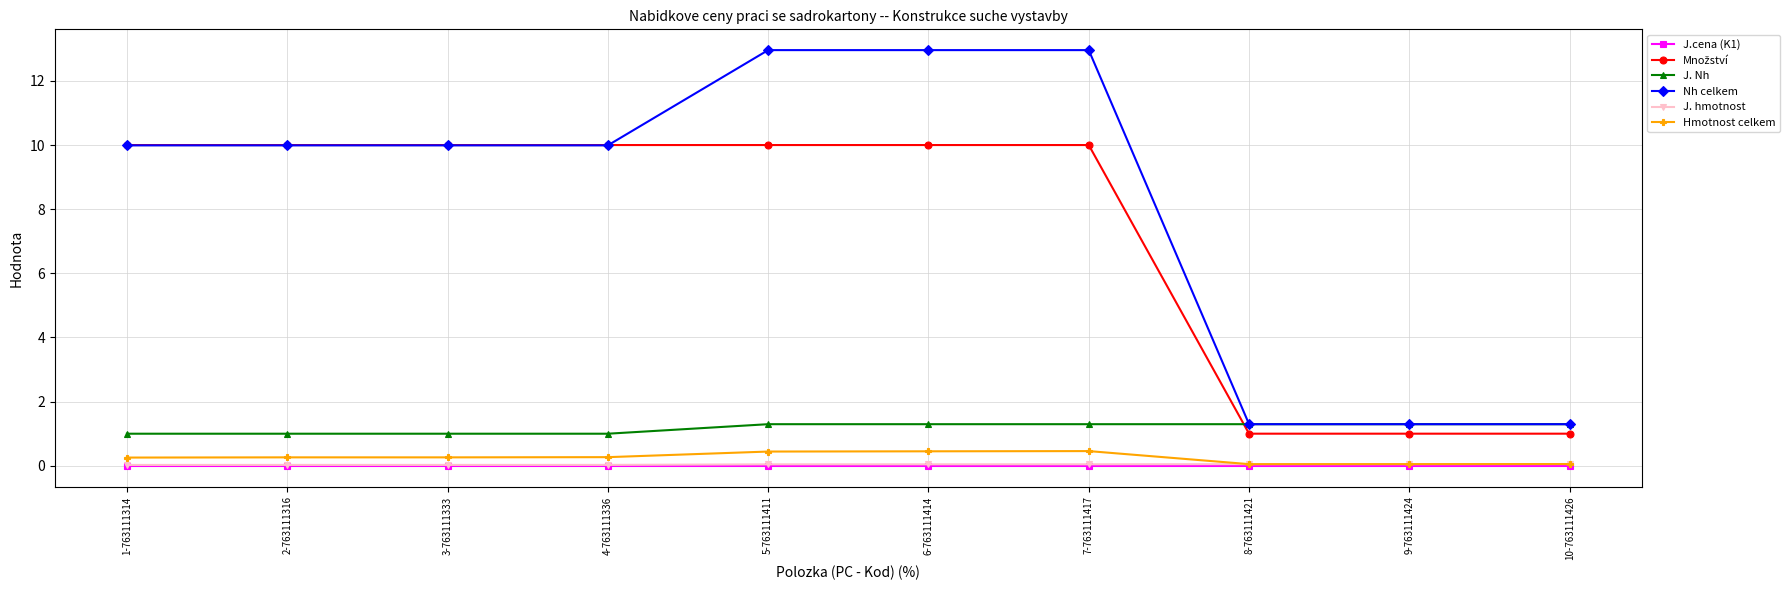

What is the value of the J. Nh point at the 8th from the left?

1.3